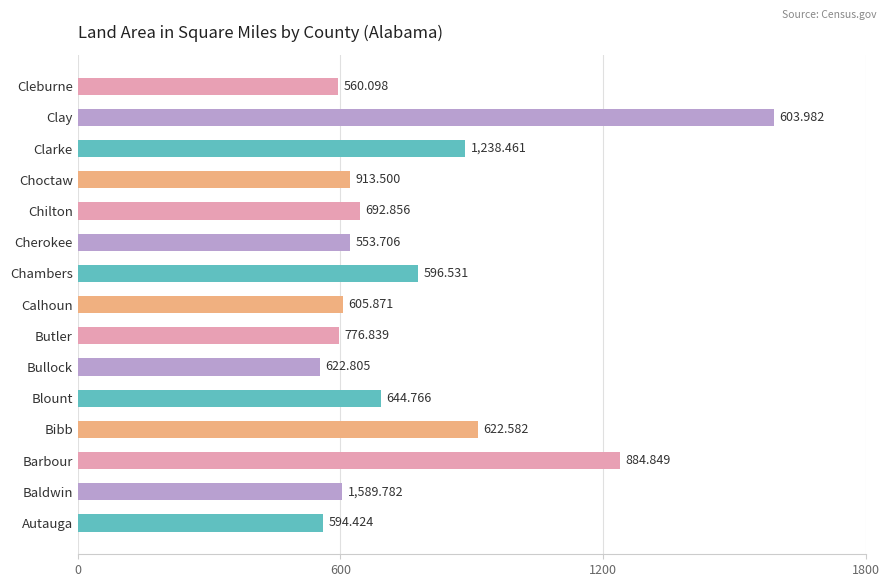

Between Calhoun and Choctaw, which is larger?

Choctaw